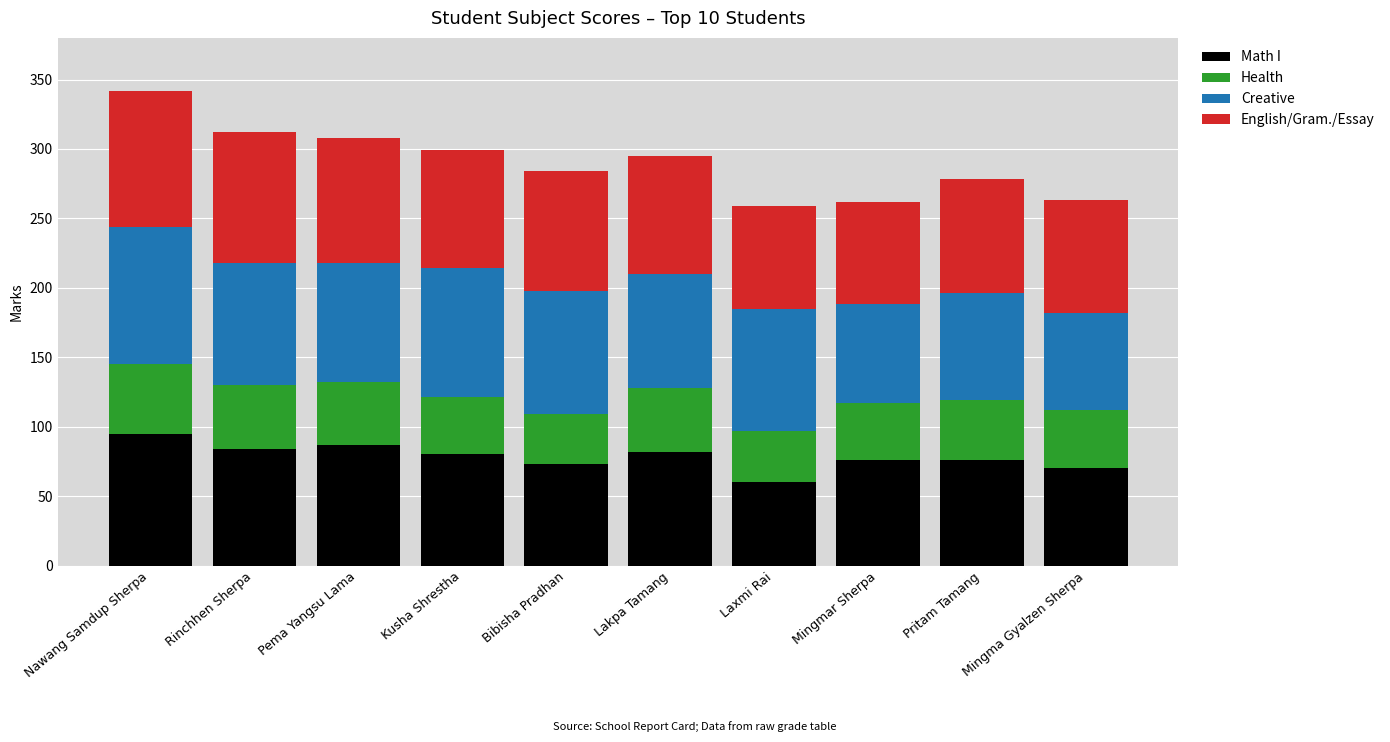

The Math I series shows 76 at Pritam Tamang. True or false?

True